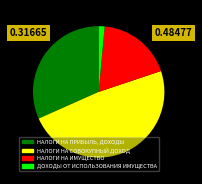

Which has a higher value, НАЛОГИ НА ПРИБЫЛЬ, ДОХОДЫ or НАЛОГИ НА СОВОКУПНЫЙ ДОХОД?

НАЛОГИ НА СОВОКУПНЫЙ ДОХОД